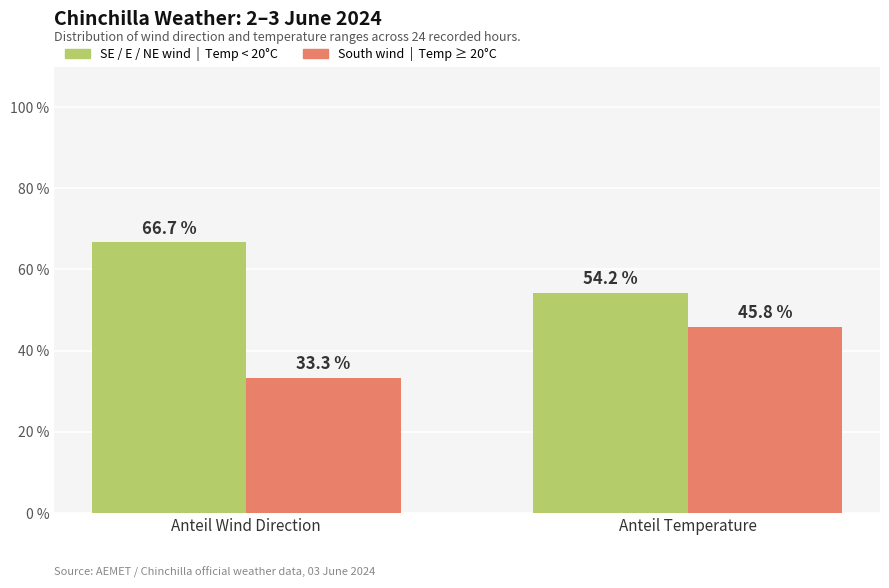

What is the total value across all series at Anteil Temperature?

100.0